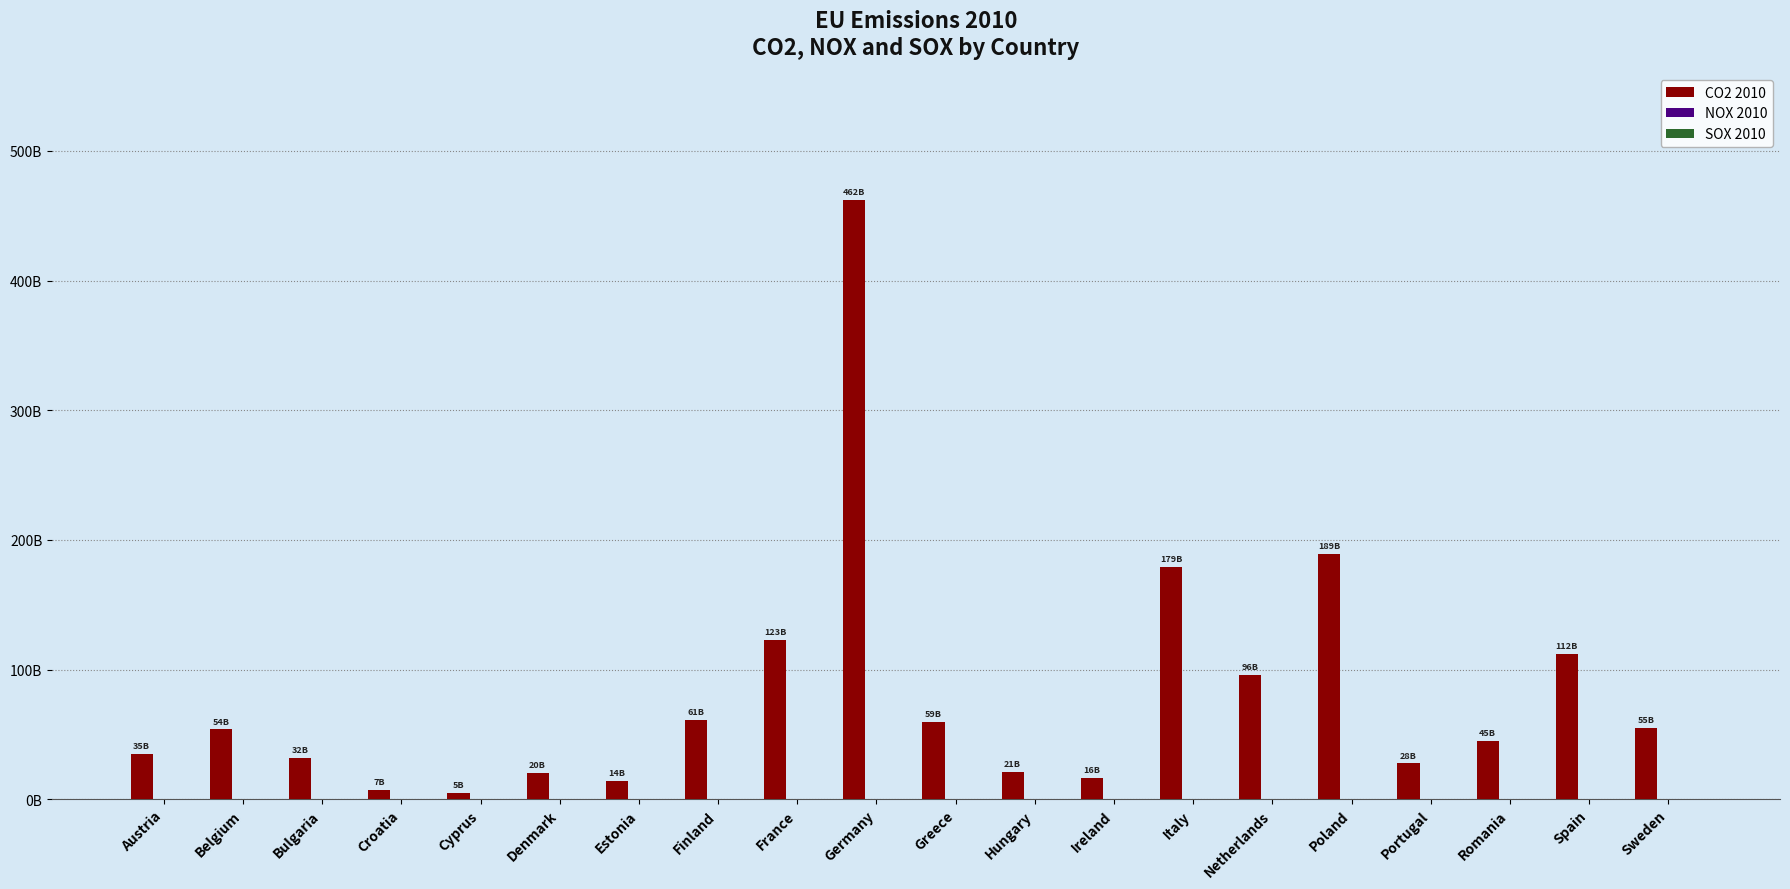

Are the bars grouped side by side (vs. stacked)?

Yes